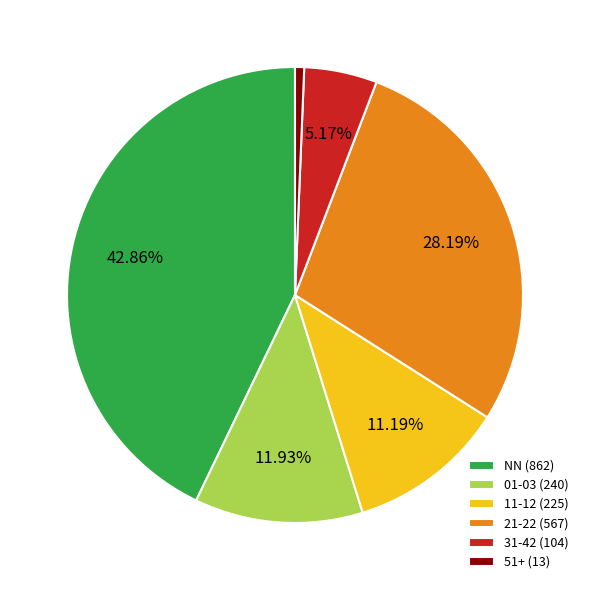

How many segments does this pie chart have?

6